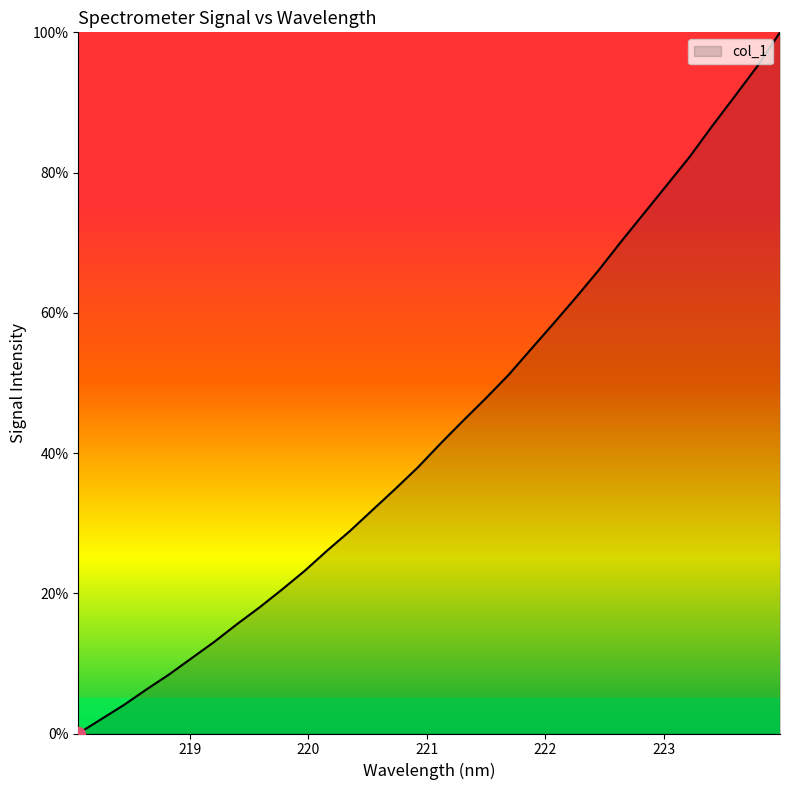

What is the greatest value displayed?

100.0